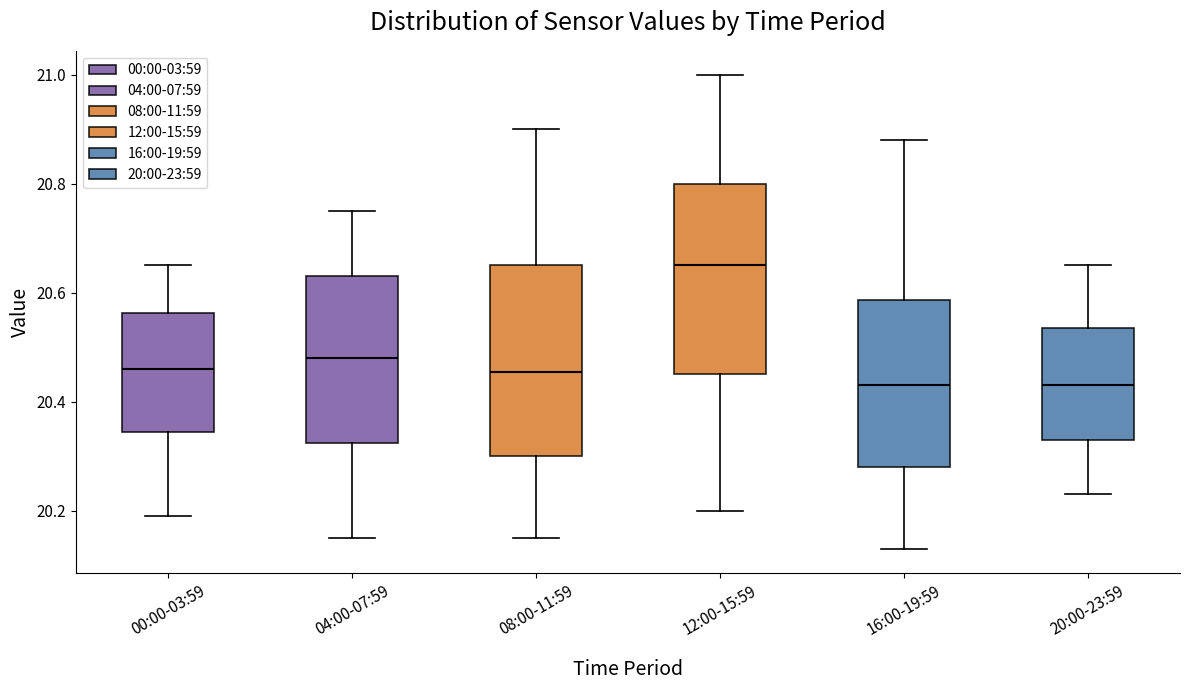

Which box has the highest median line?

12:00-15:59